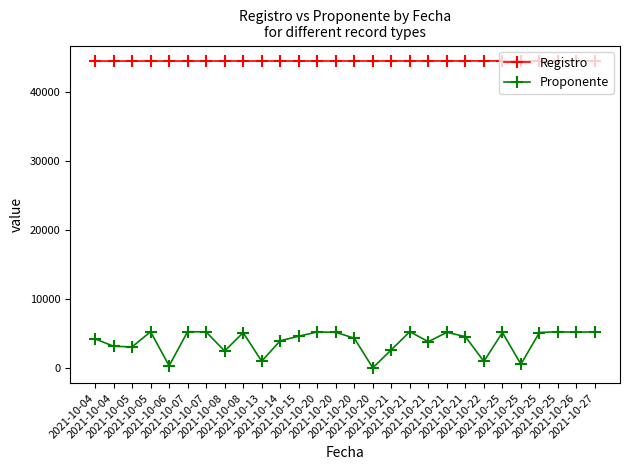

True or false: Proponente and Registro cross at least once.

False